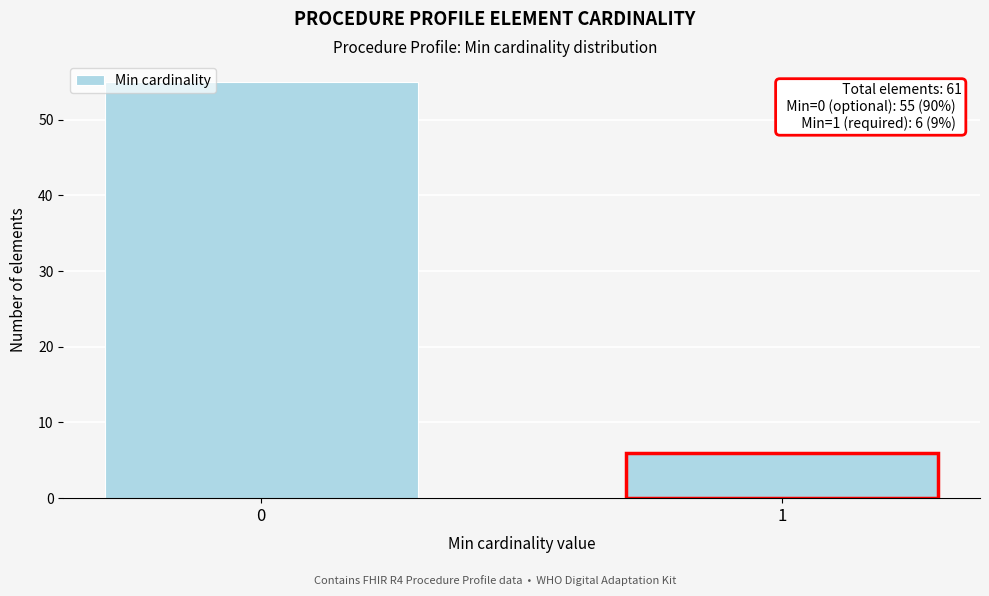

Reading left to right, transcribe all the data shown in this chart.

0=55	1=6